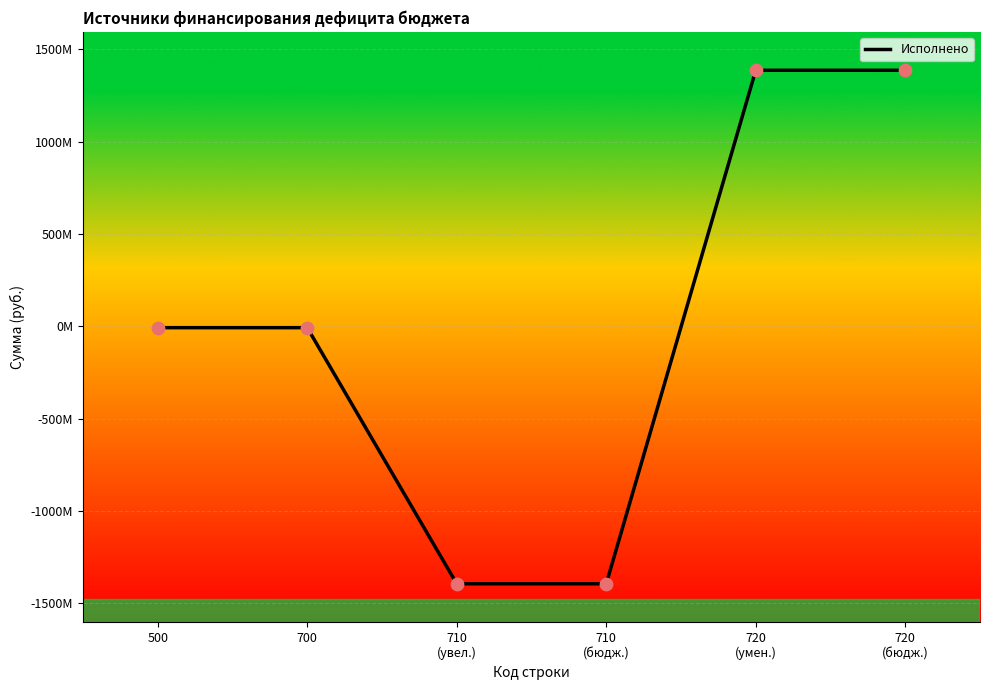

Which has a higher value, 500 or 700?

500